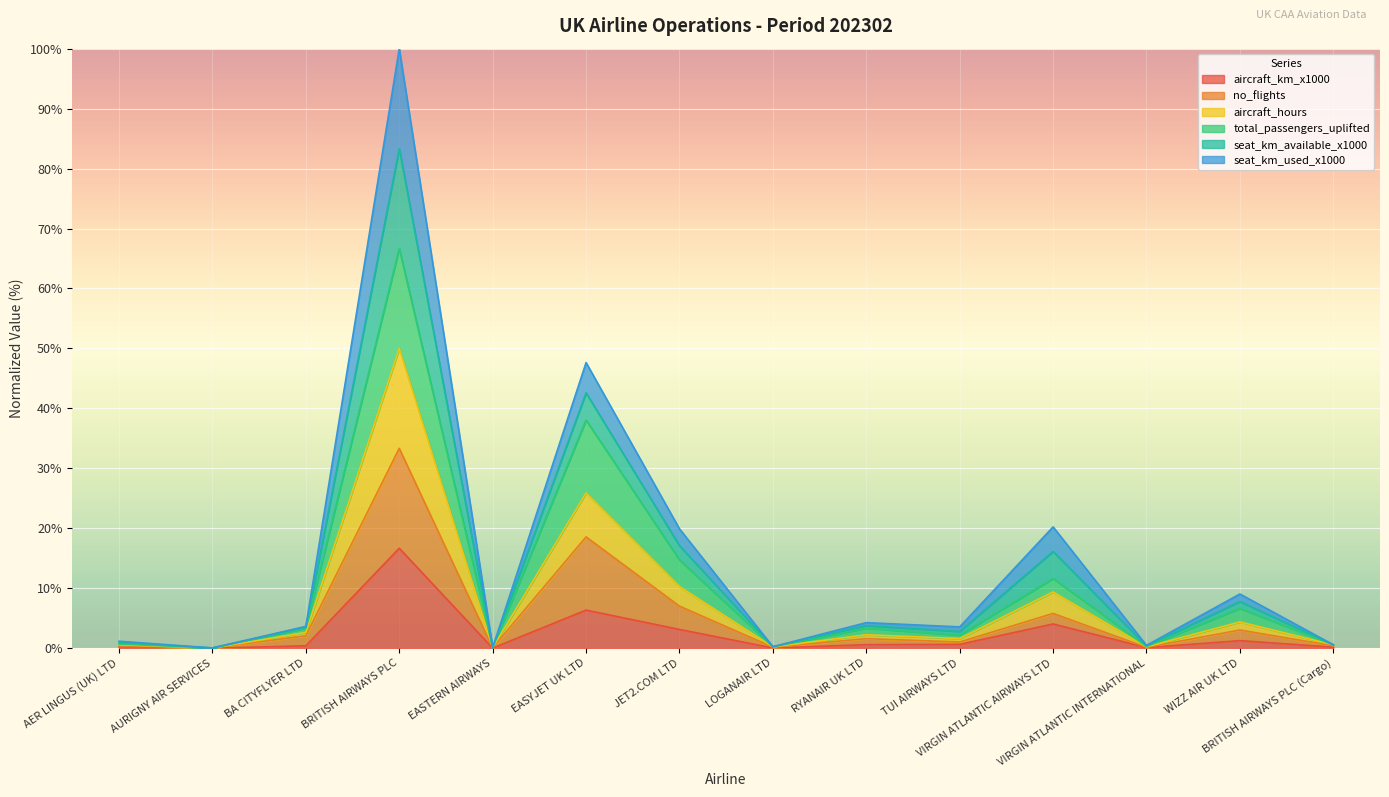

How many lines are shown in the chart?

6